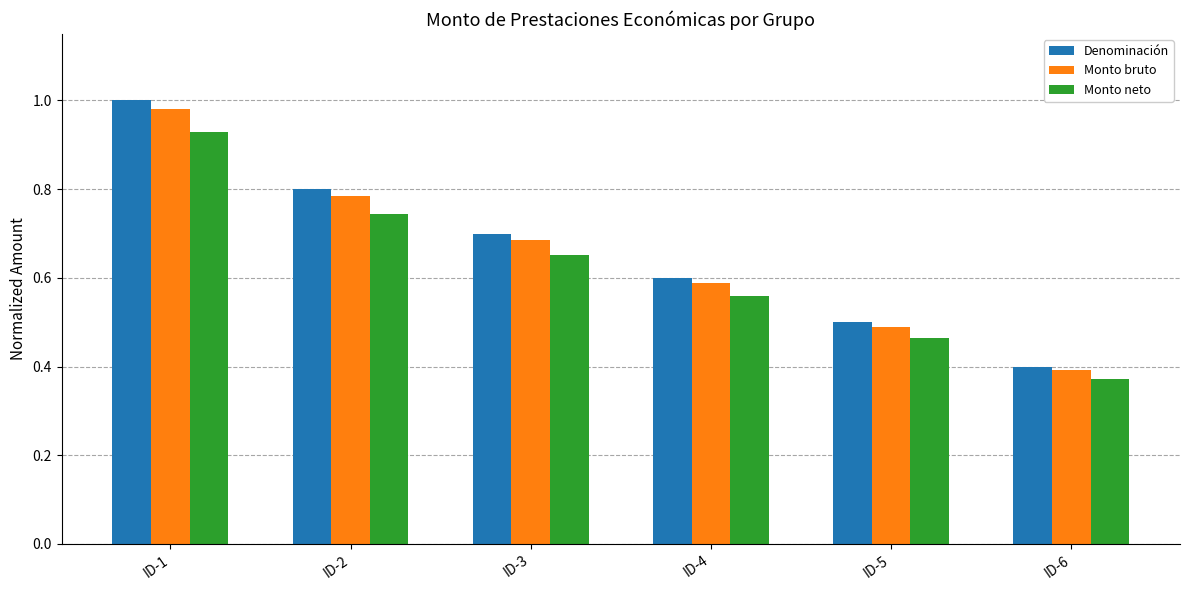

Is it true that Monto bruto equals 0.8 at ID-2?

True